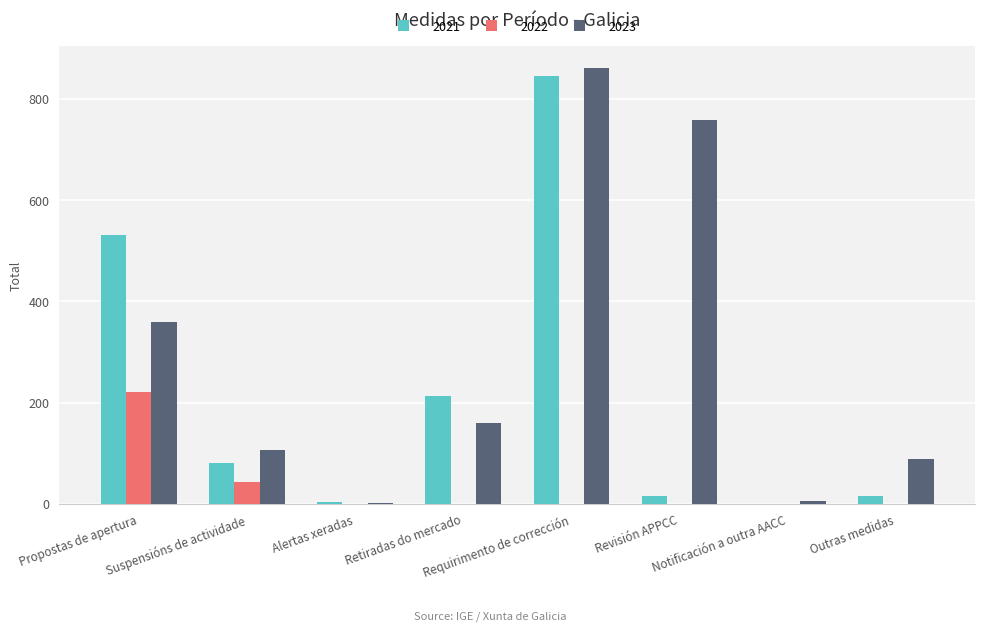

Is it true that 2023 equals 166 at Suspensións de actividade?

False